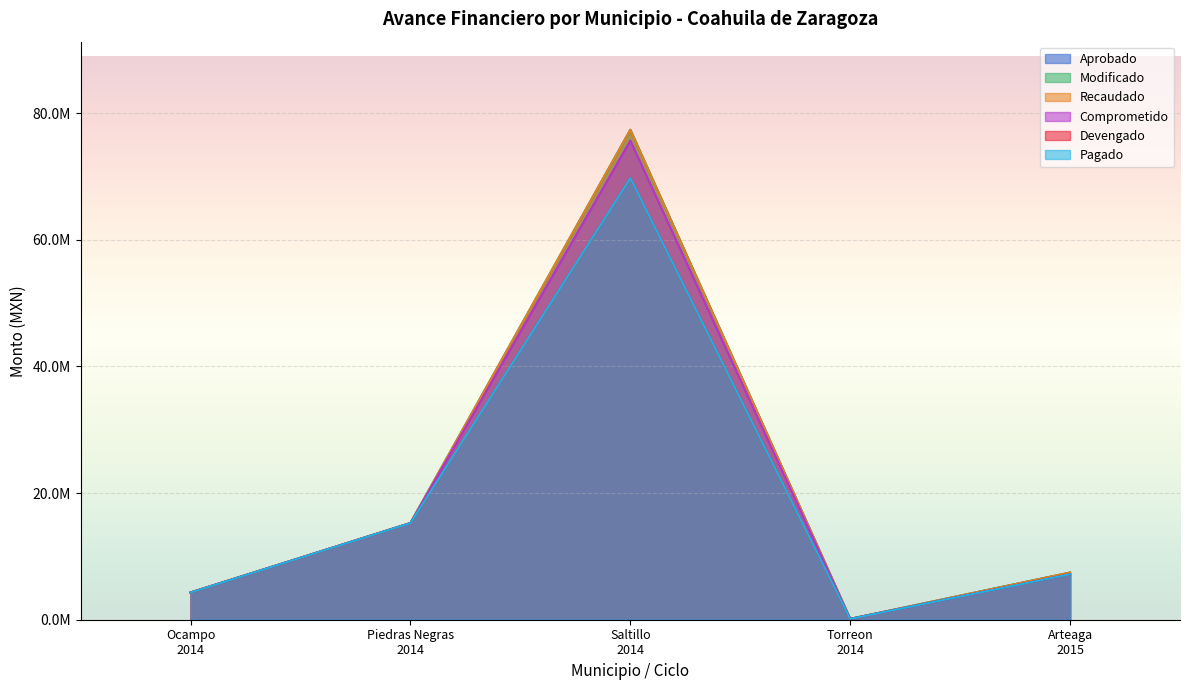

At Ocampo 2014, list the series in order from smallest to largest.

Aprobado, Modificado, Recaudado, Comprometido, Devengado, Pagado